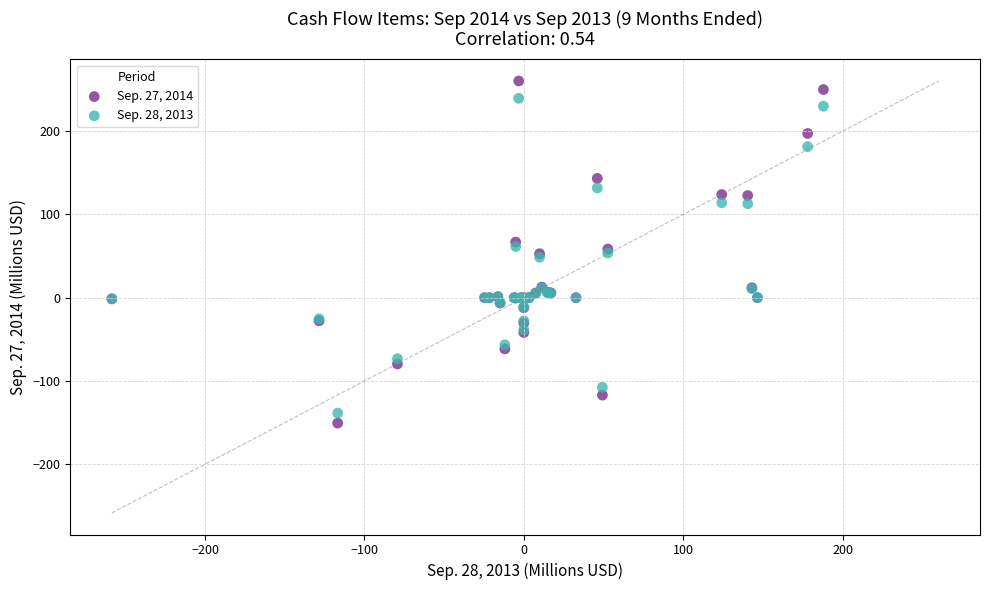

What is the X range (max minus min) for the scatter plot?

446.5